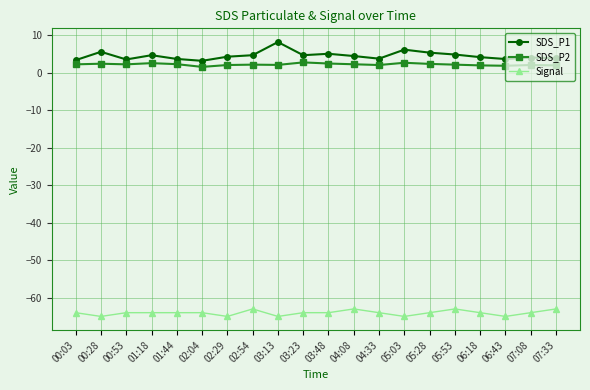

True or false: SDS_P1 and SDS_P2 cross at least once.

False